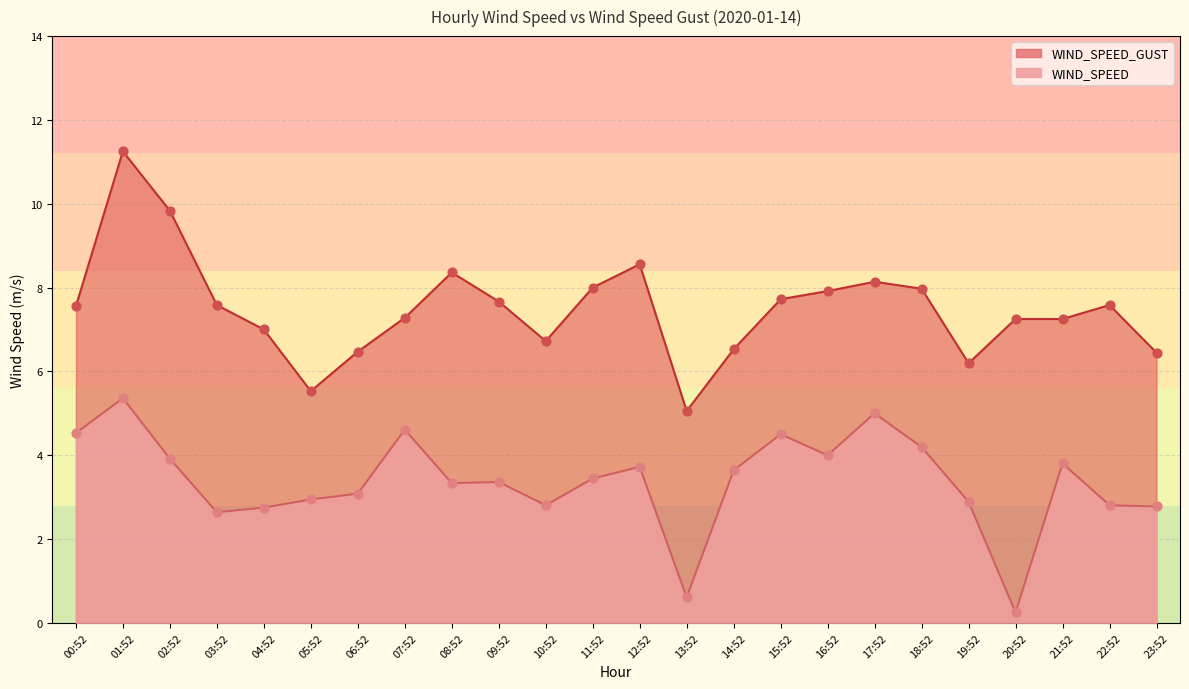

At how many categories does at least one series exceed 4?

24